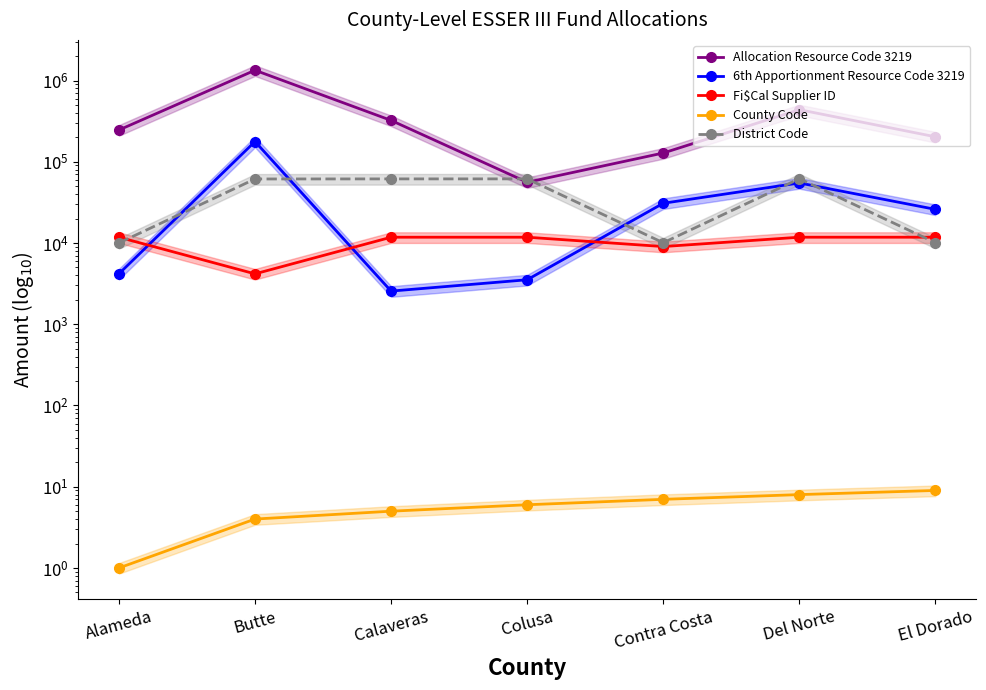

In District Code, how many points are lower than both neighbors (excluding endpoints)?

1